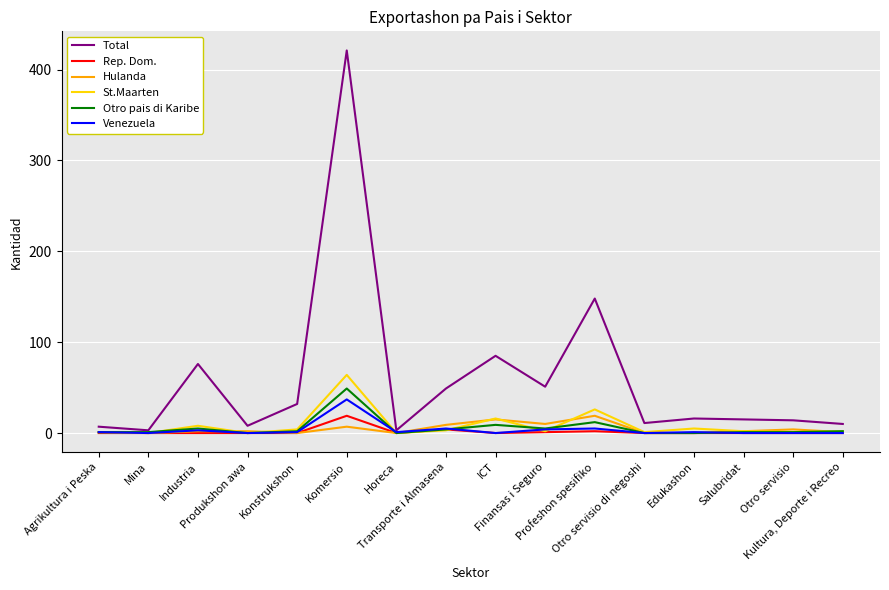

True or false: Rep. Dom. has more than 0 interior local peaks.

True